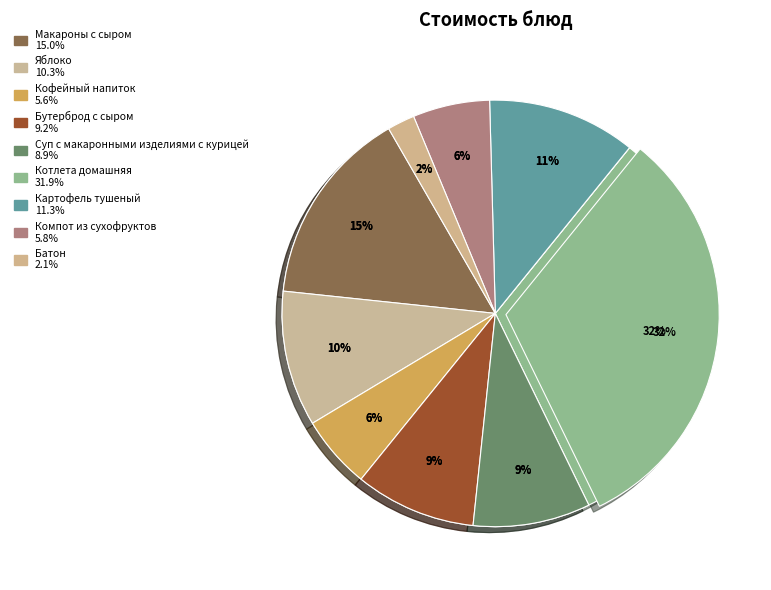

Rank the categories by value from lowest to highest.

Батон, Кофейный напиток, Компот из сухофруктов, Суп с макаронными изделиями с курицей, Бутерброд с сыром, Яблоко, Картофель тушеный, Макароны с сыром, Котлета домашняя